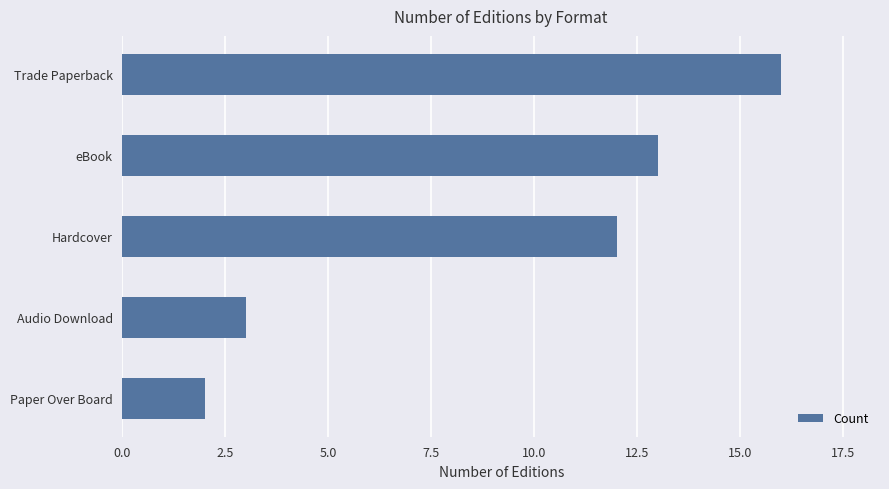

Rank the categories by value from lowest to highest.

Paper Over Board, Audio Download, Hardcover, eBook, Trade Paperback